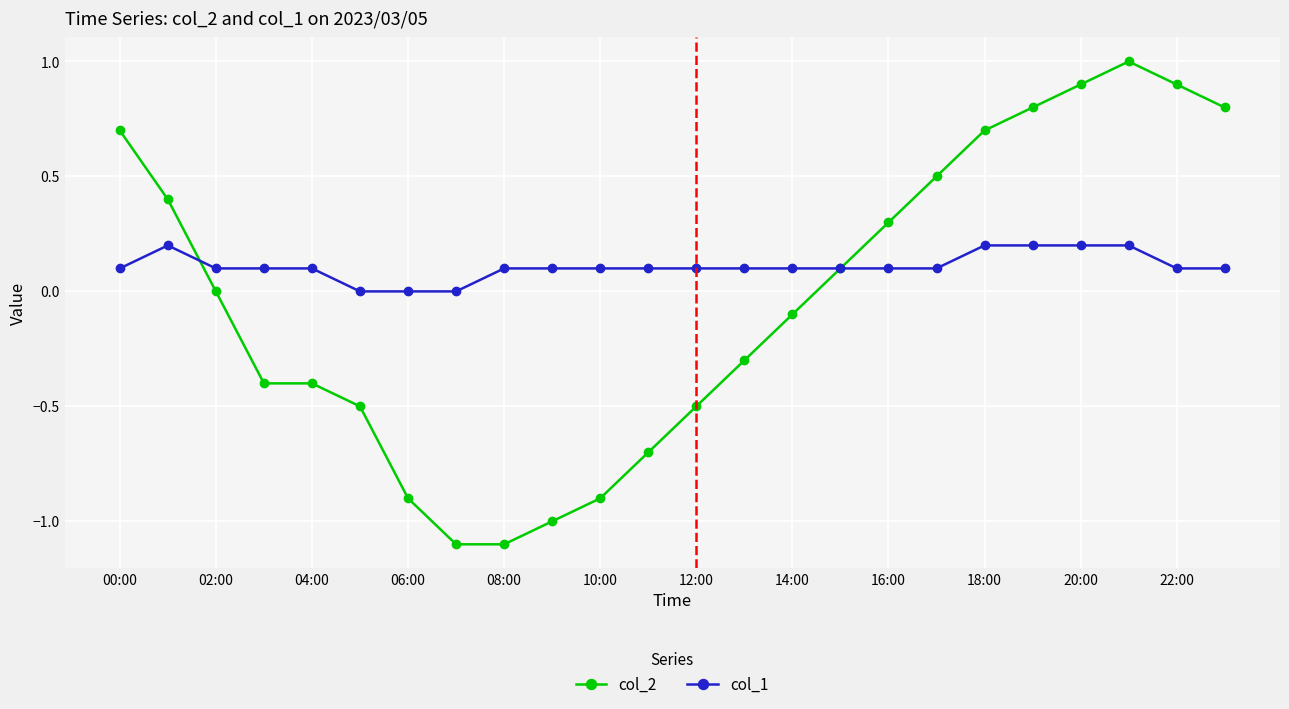

What is the value of the col_1 point at the 21st from the left?

0.2